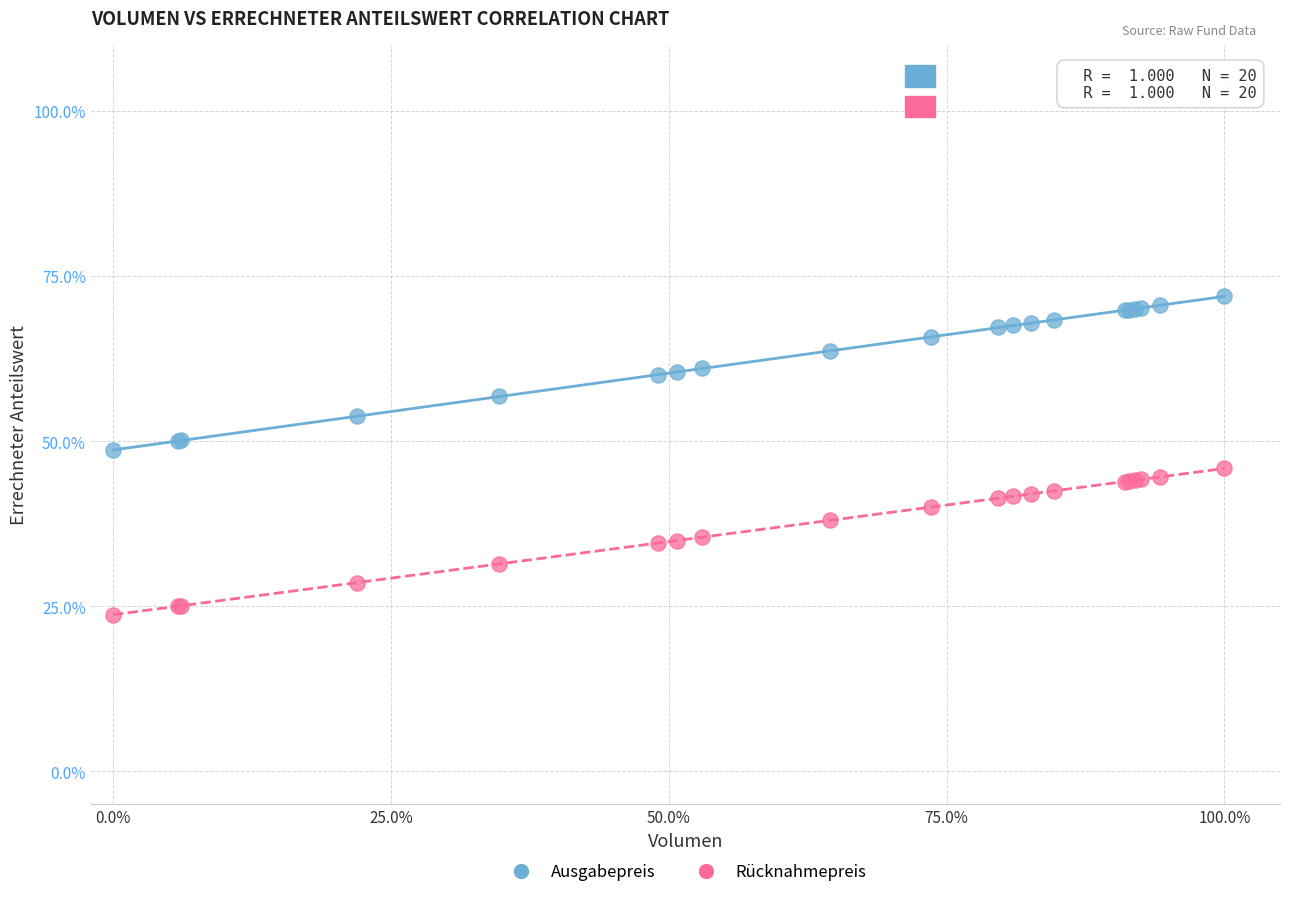

What are all the series names shown in the legend?

Ausgabepreis, Rücknahmepreis